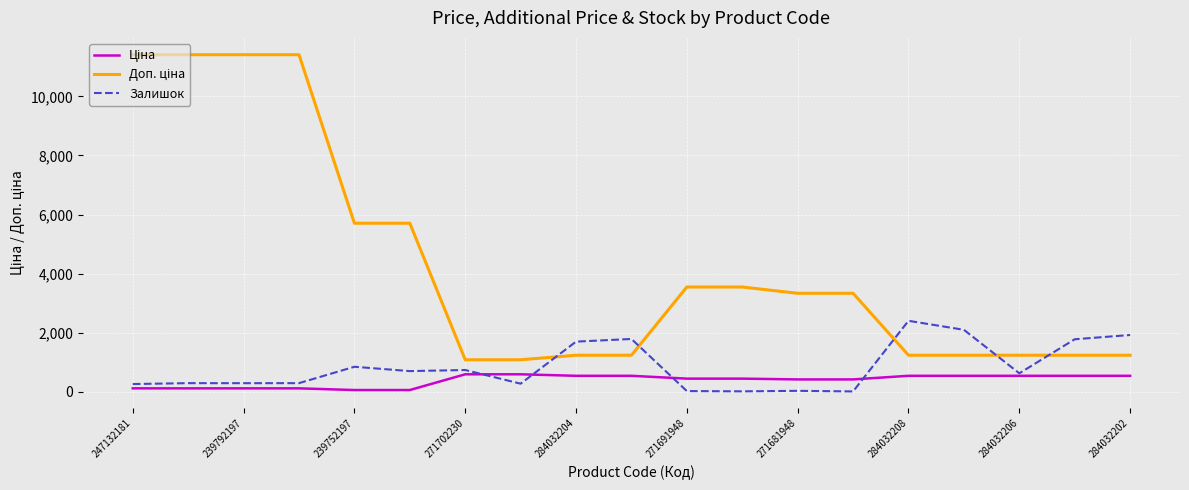

What is the maximum value shown in the chart?

11410.0